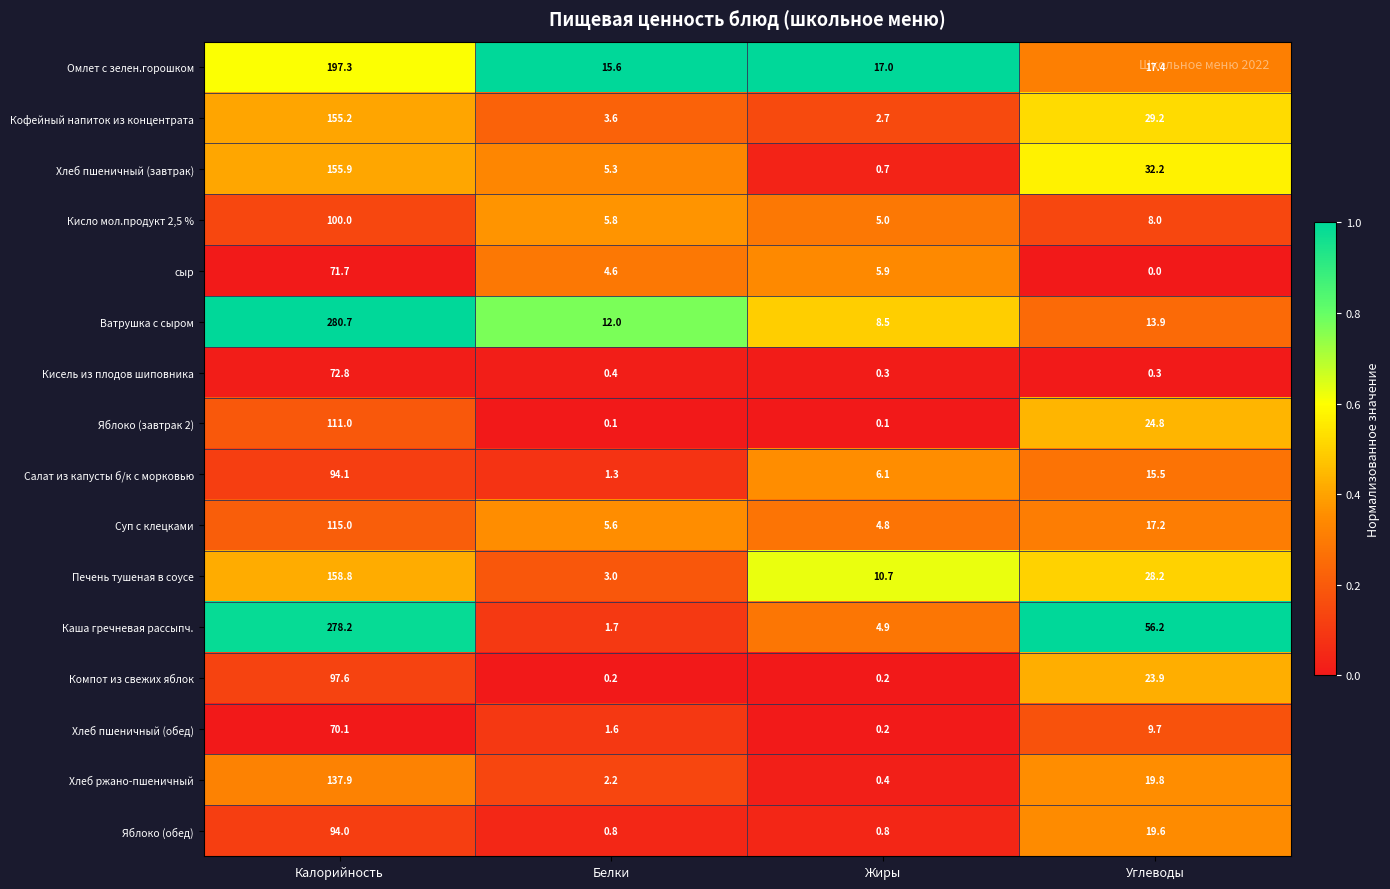

Which series has the largest total across all categories?

Каша гречневая рассыпч.